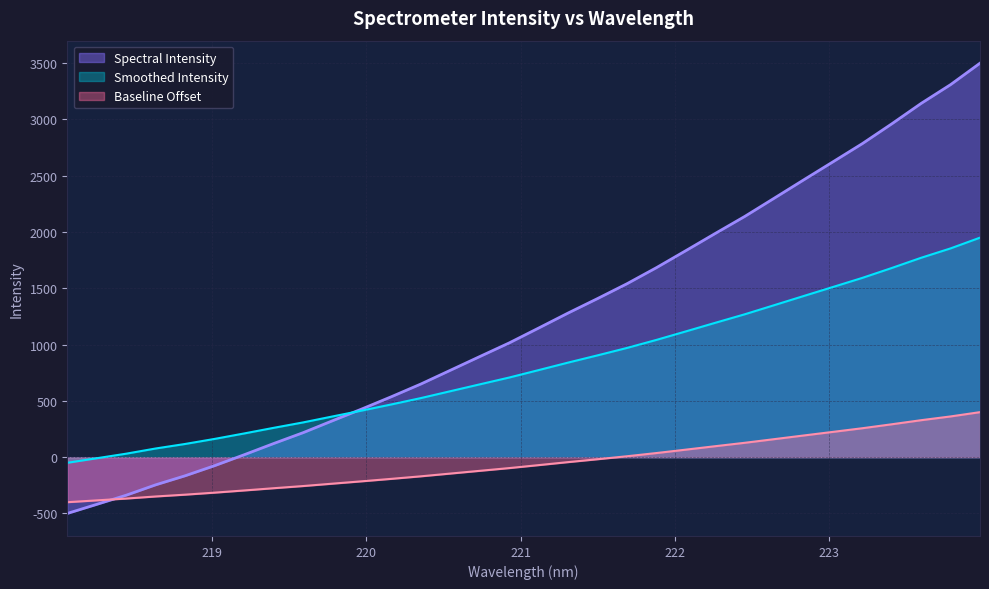

Count the number of categories in the chart.

32